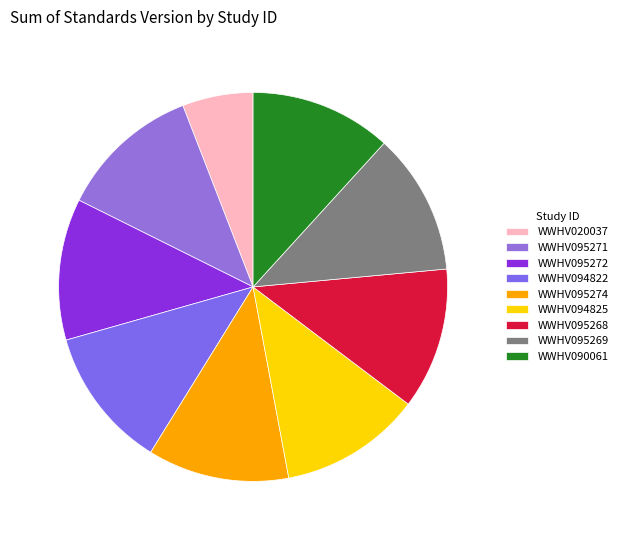

True or false: WWHV095274 accounts for 19% of the total.

False